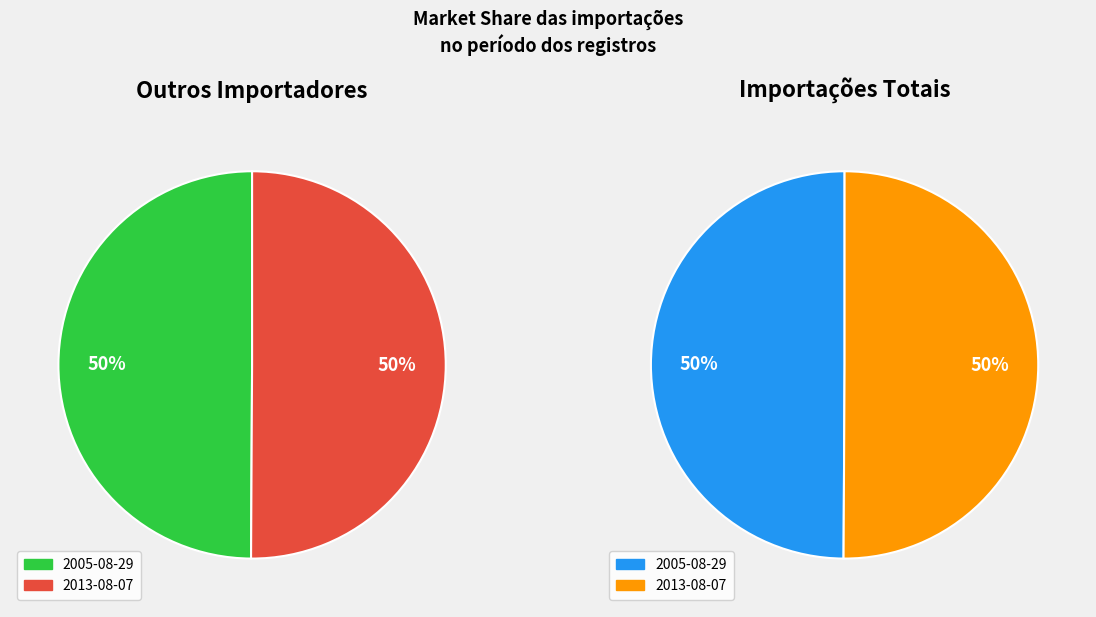

The 2013-08-07 slice represents 39% of the pie. True or false?

False